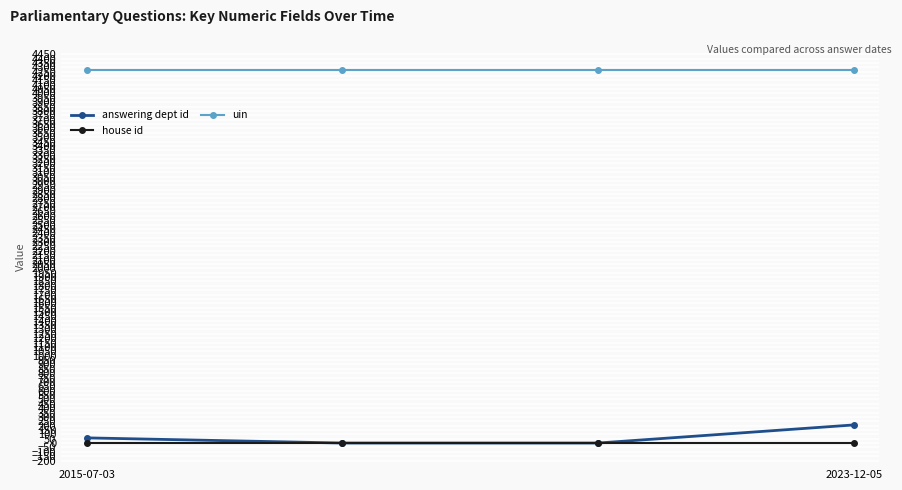

Which series has the largest range (max minus min)?

answering dept id